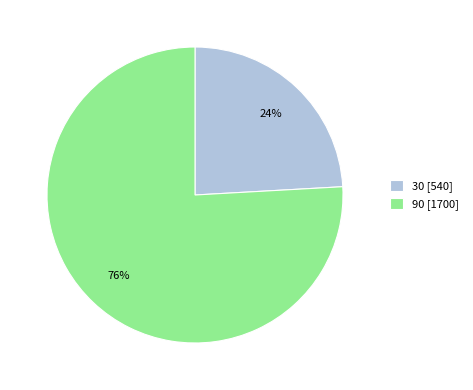

What is the majority slice?

90